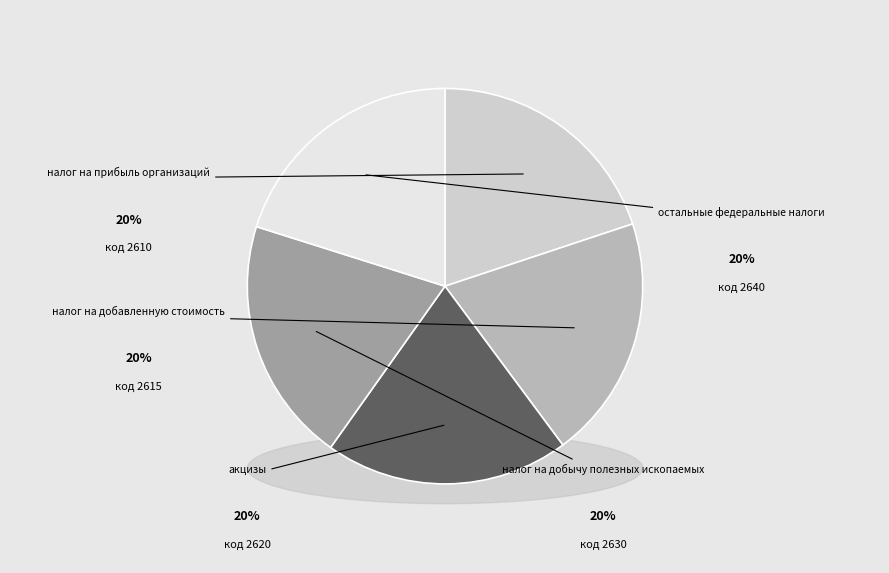

Approximately how many times larger is the value at остальные федеральные налоги compared to налог на добычу полезных ископаемых?

1.0